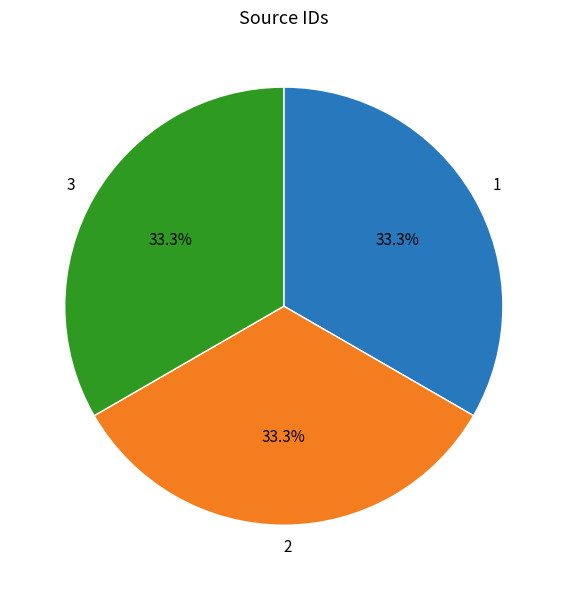

Is there any slice that represents more than half of the pie?

No